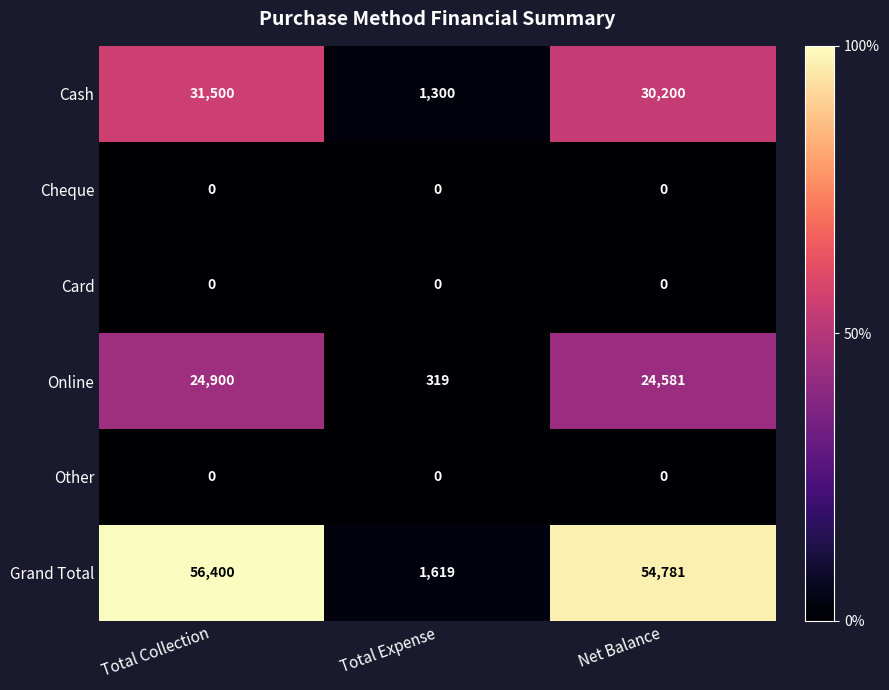

Is it true that Online equals 24581 at Net Balance?

True